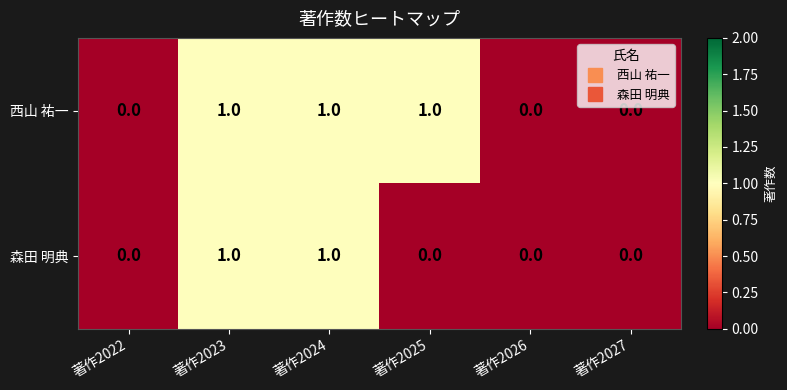

Is it true that 森田 明典 equals 1 at 著作2023?

True